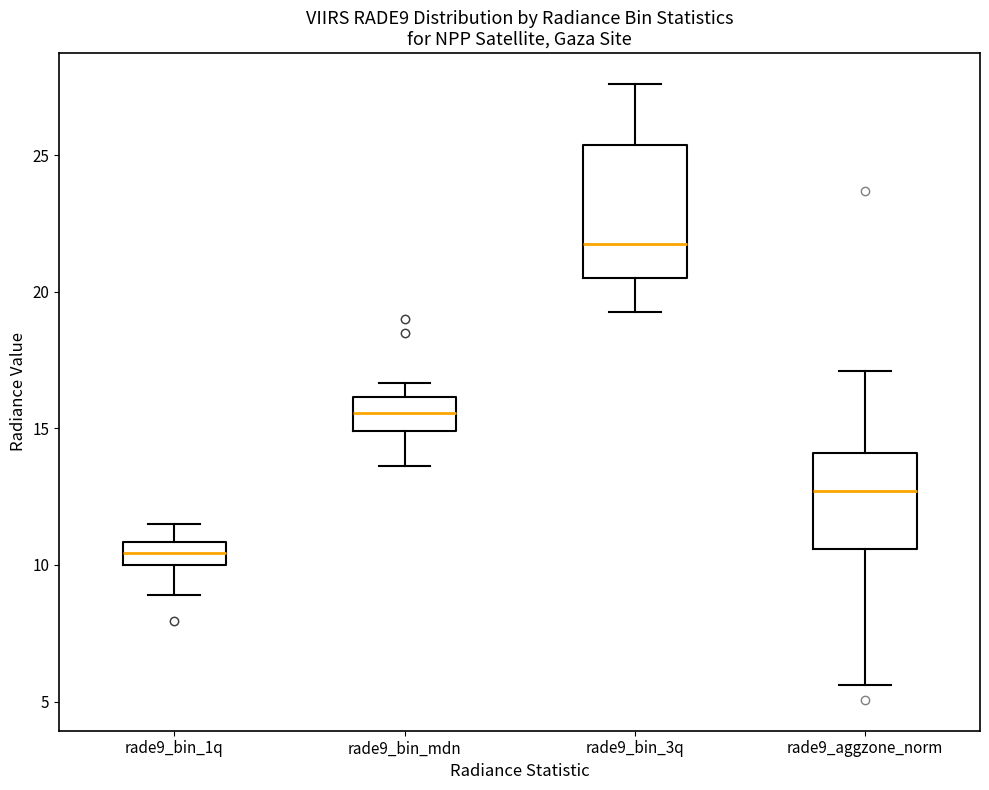

Where does the lower whisker of the box for rade9_aggzone_norm end on the y-axis? The values are not printed on the chart, so give them approximately, as read against the axis.

5.5